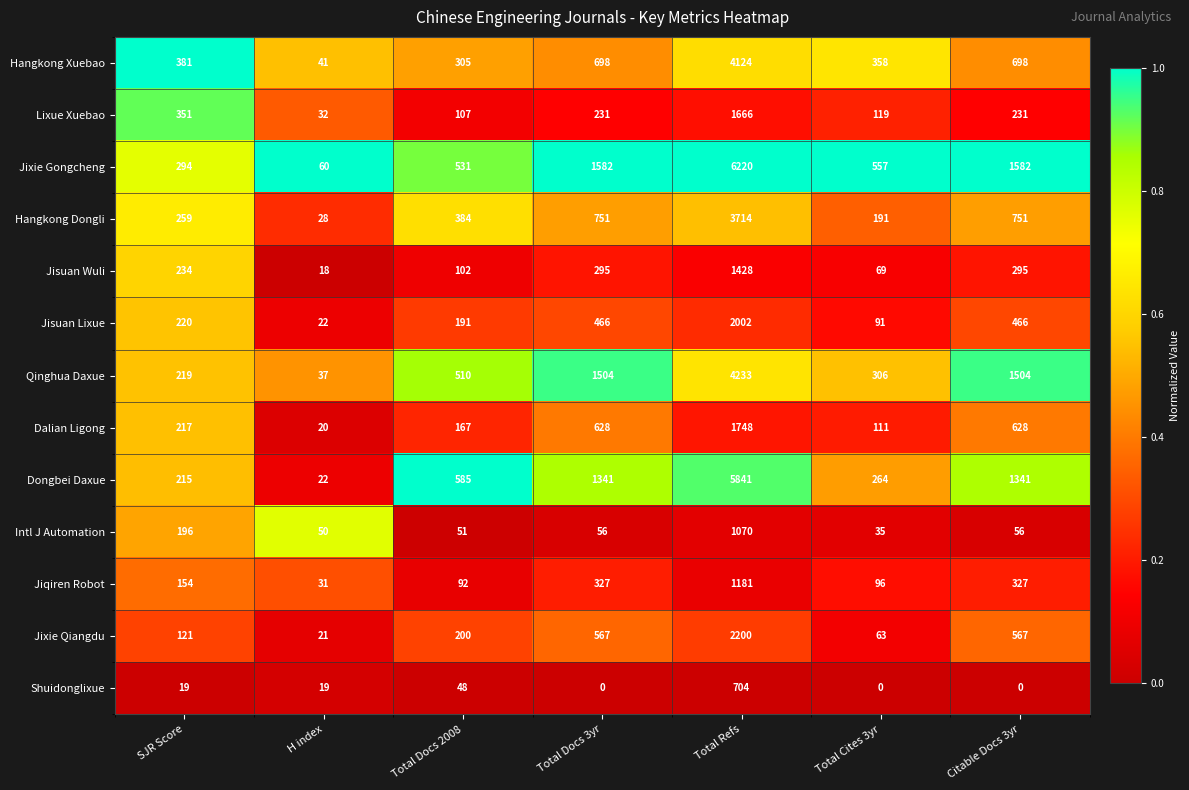

At which category is the sum across all series the highest?

Total Refs